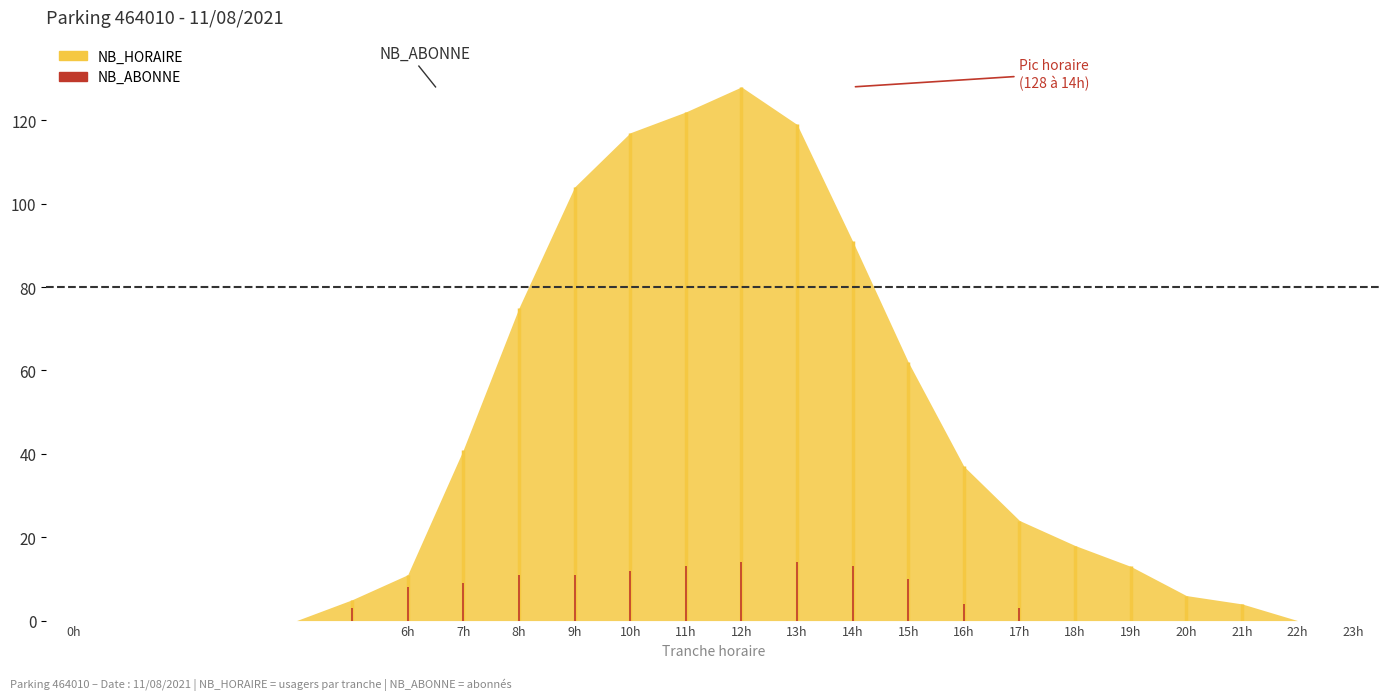

Count the number of data series in this chart.

1